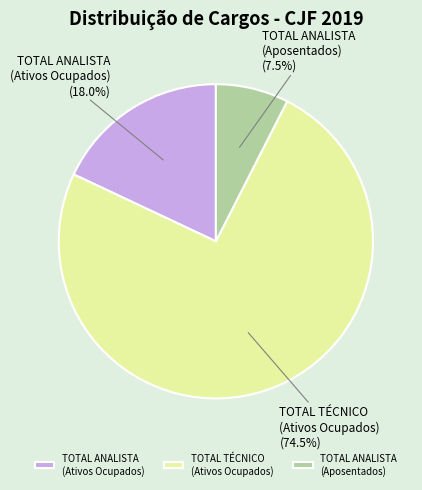

Combined, do TOTAL ANALISTA (Ativos Ocupados) and TOTAL TÉCNICO (Ativos Ocupados) account for over 50%?

Yes